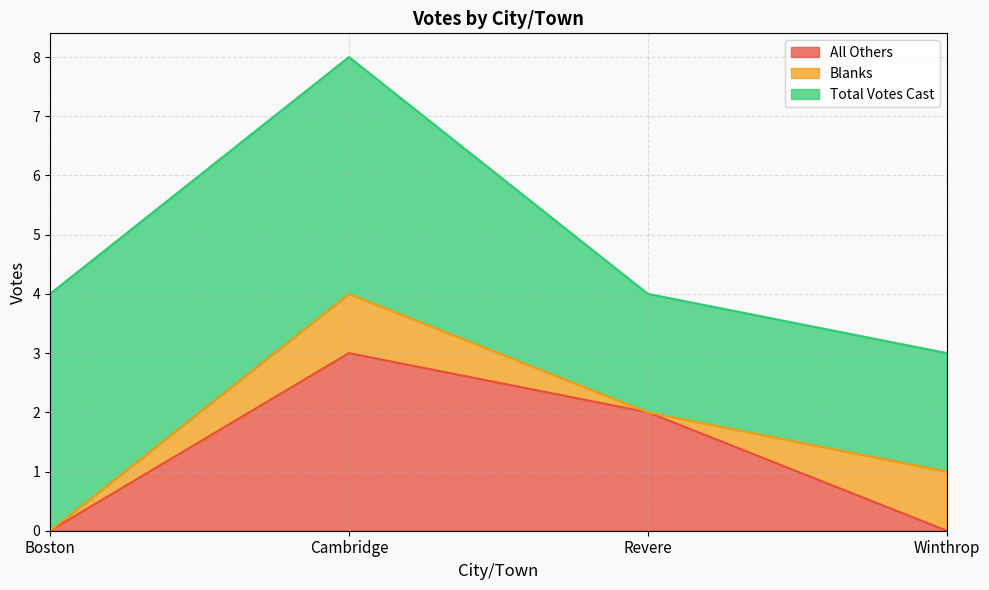

True or false: Total Votes Cast has more than 2 interior local peaks.

False